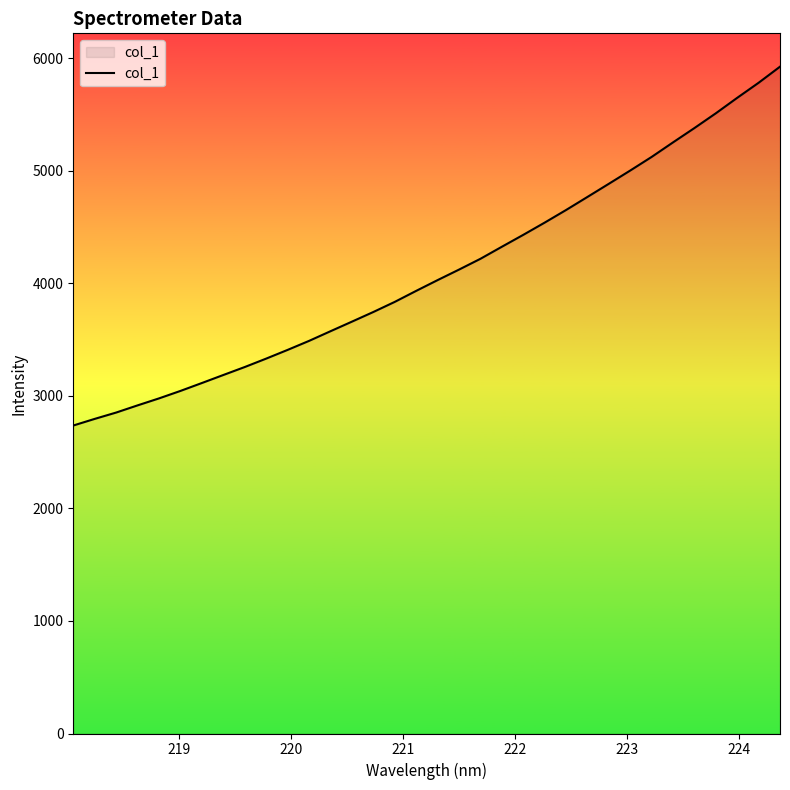

What is the difference between the maximum and minimum values?

3189.5